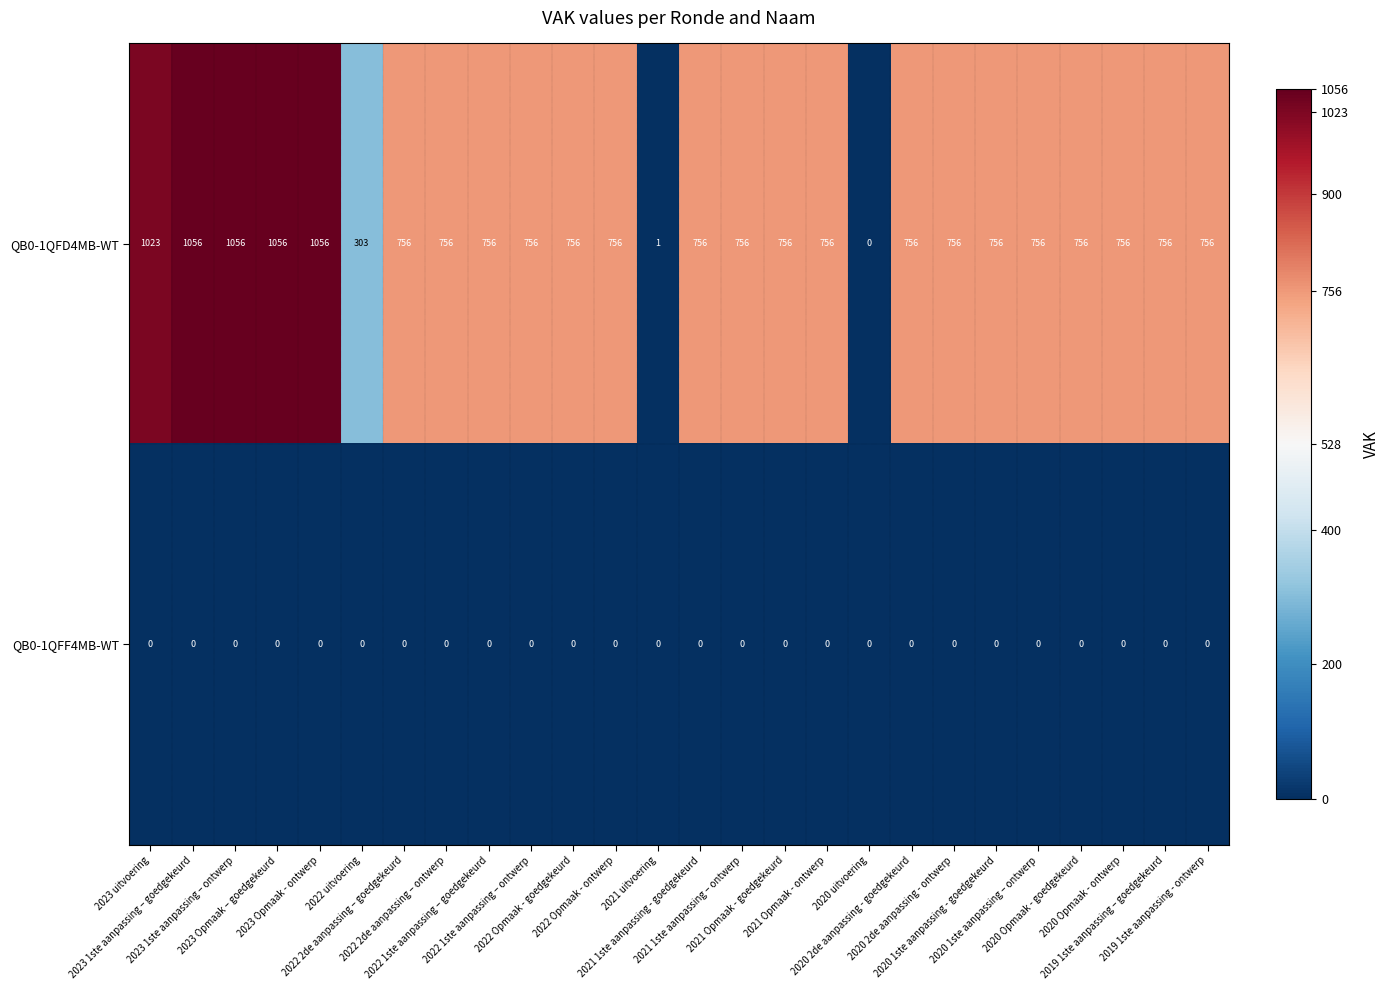

List the series in order of their peak value, lowest first.

QB0-1QFF4MB-WT, QB0-1QFD4MB-WT